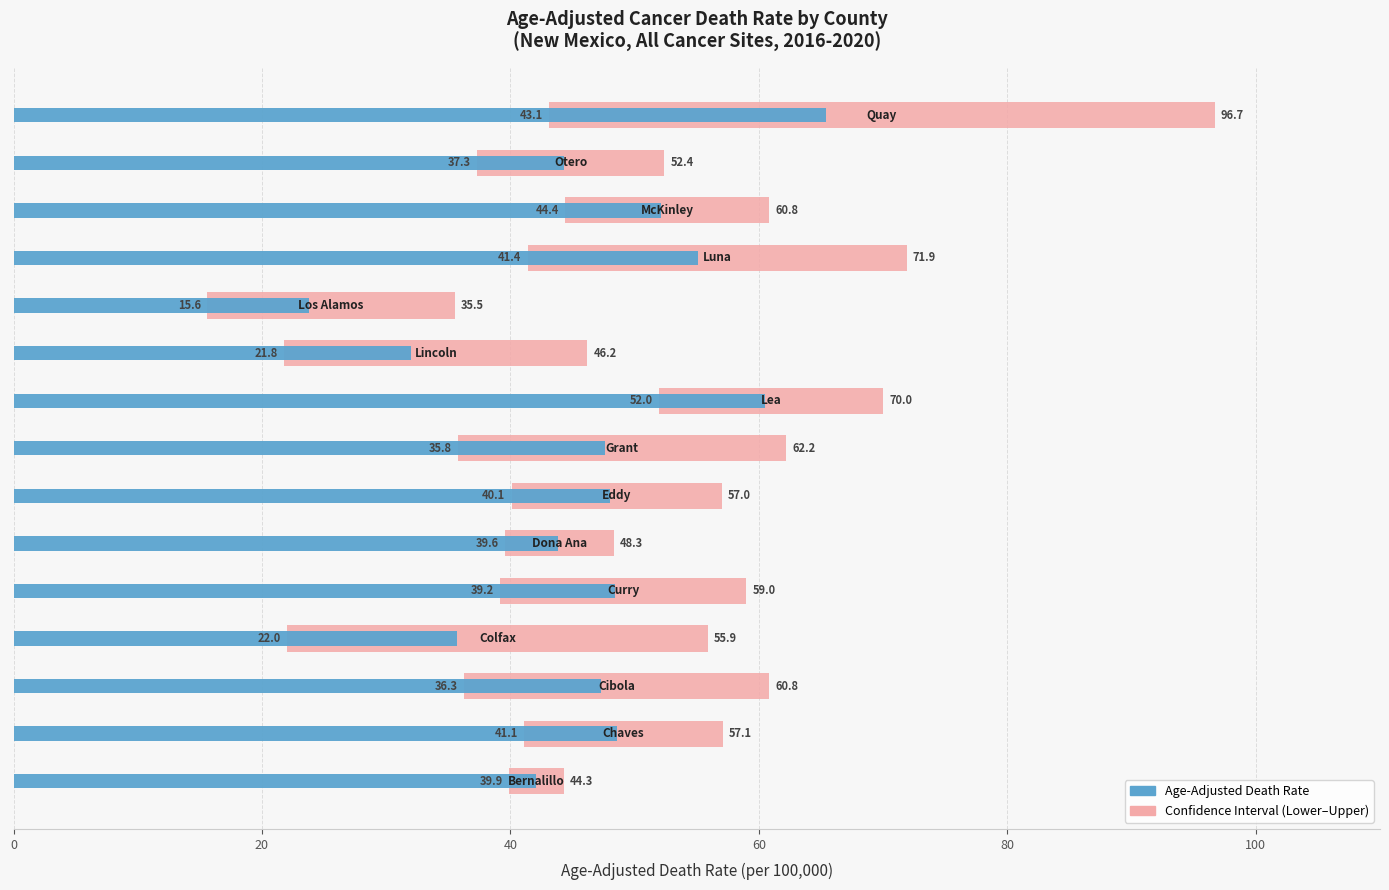

Which series has the largest range (max minus min)?

Confidence Interval (Lower–Upper)